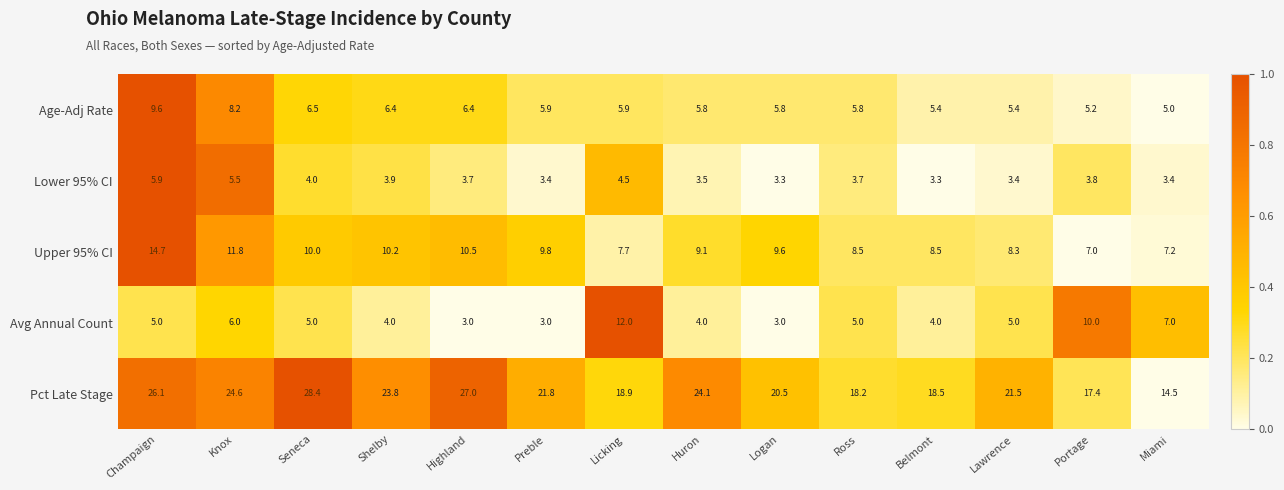

Rank the series at Miami from highest to lowest value.

Pct Late Stage, Upper 95% CI, Avg Annual Count, Age-Adj Rate, Lower 95% CI